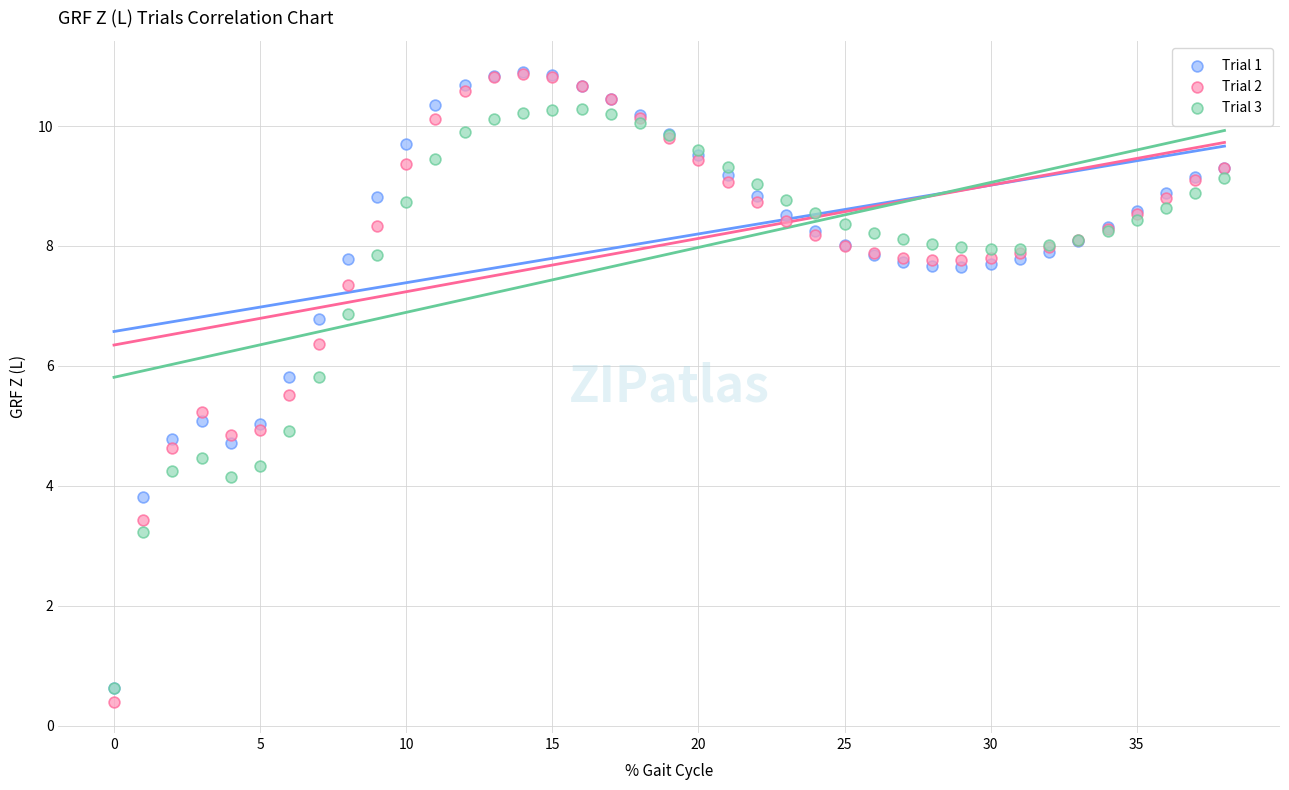

What are all the series names shown in the legend?

Trial 1, Trial 2, Trial 3